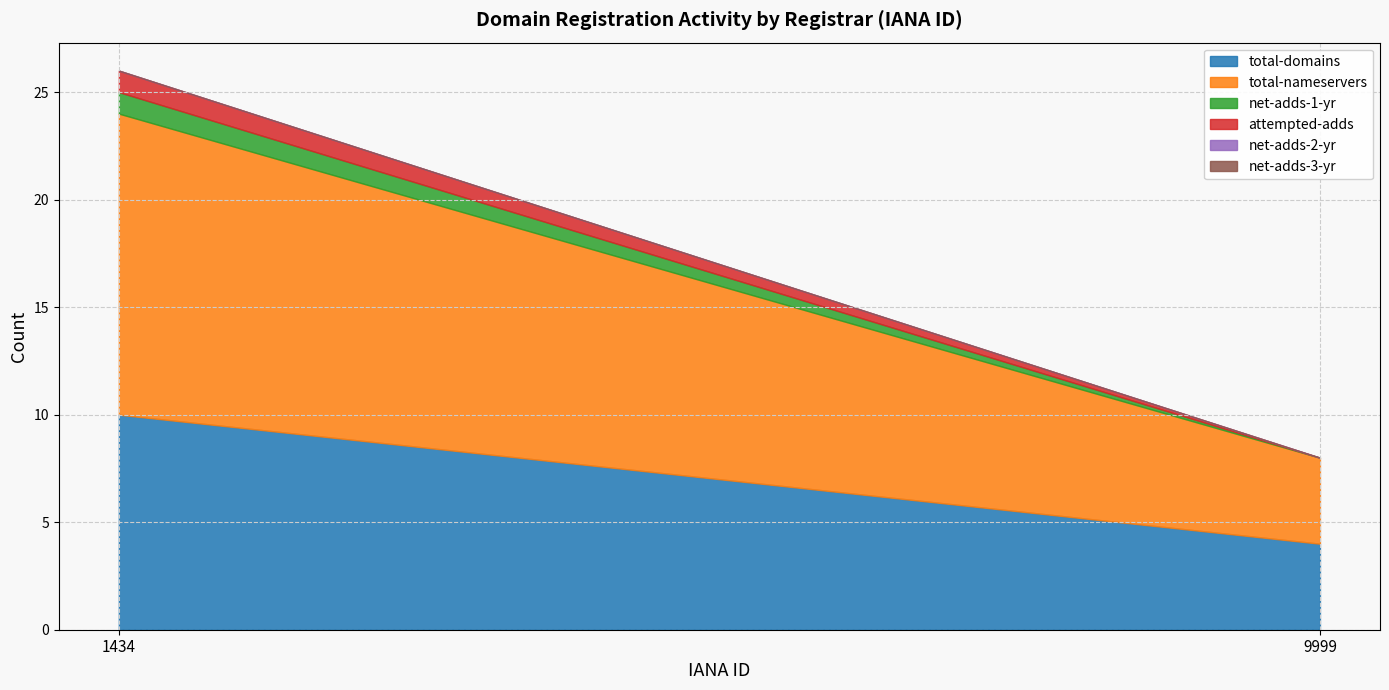

Reading left to right, list all the values displayed in this chart.

total-domains: 10	4
total-nameservers: 14	4
net-adds-1-yr: 1	0
attempted-adds: 1	0
net-adds-2-yr: 0	0
net-adds-3-yr: 0	0